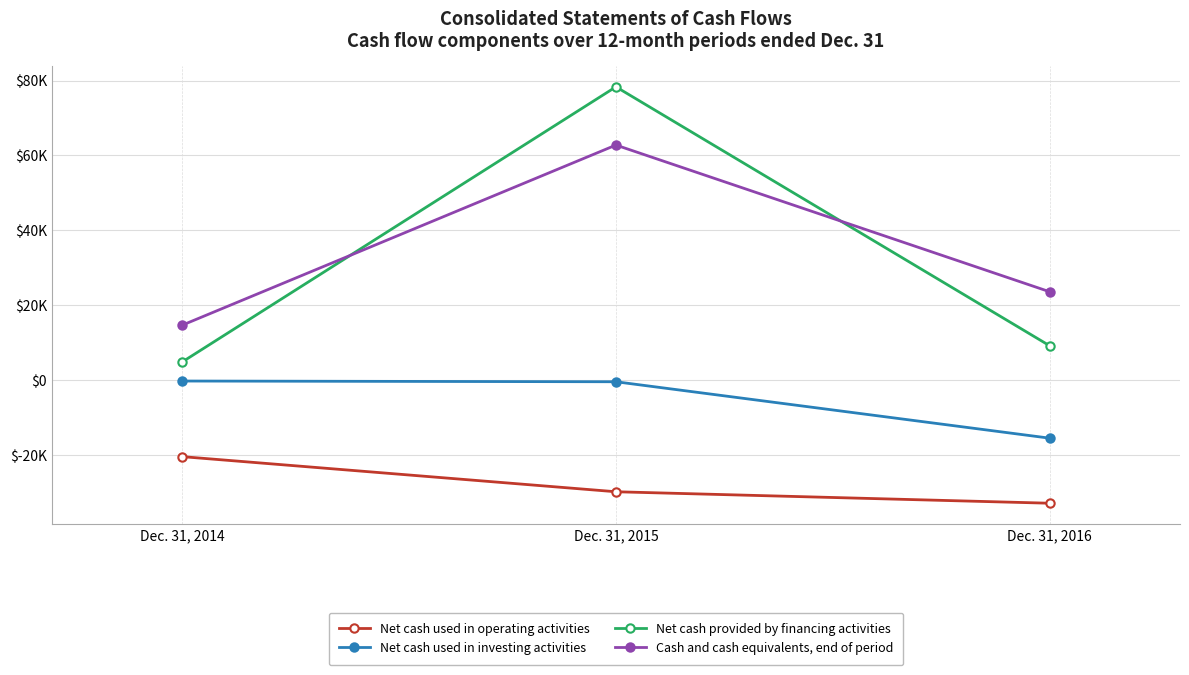

What are all the series names shown in the legend?

Net cash used in operating activities, Net cash used in investing activities, Net cash provided by financing activities, Cash and cash equivalents, end of period